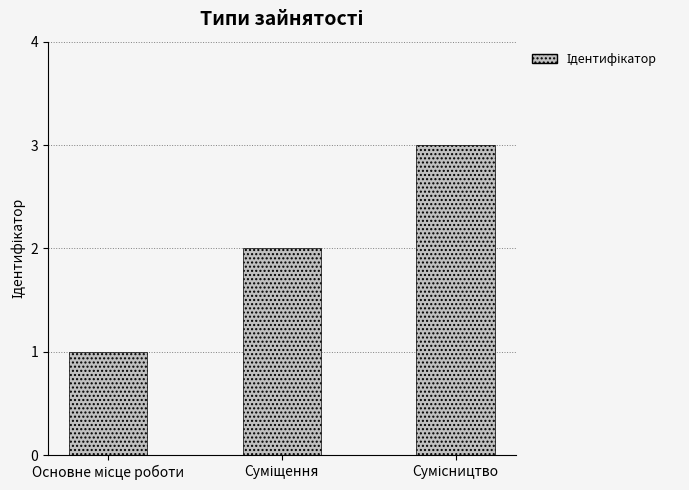

What is the maximum value shown in the chart?

3